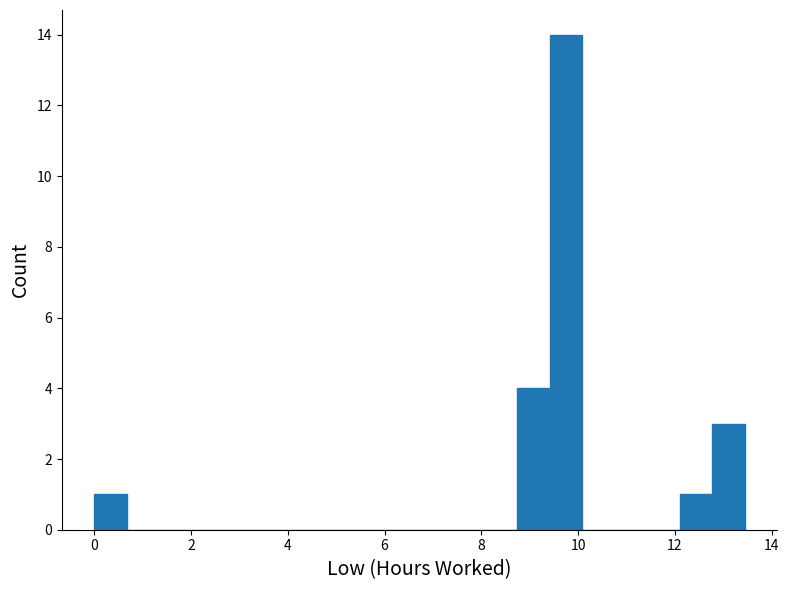

Around what value on the x-axis is the tallest bar? Give the approximate position of its centre, as read against the axis.

9.8